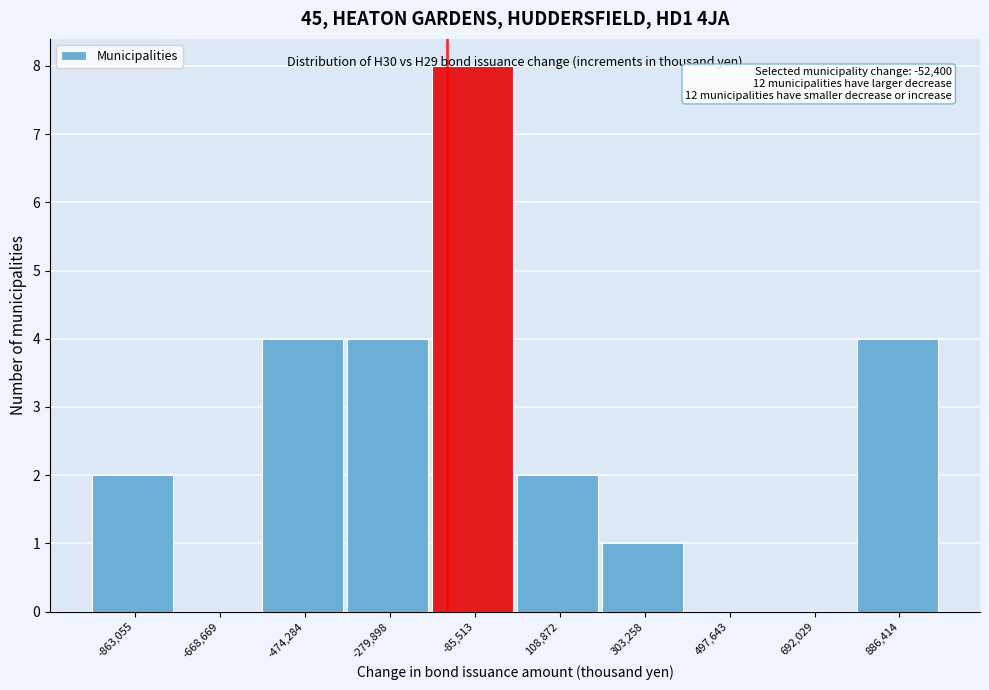

What is the sum of all values?

25